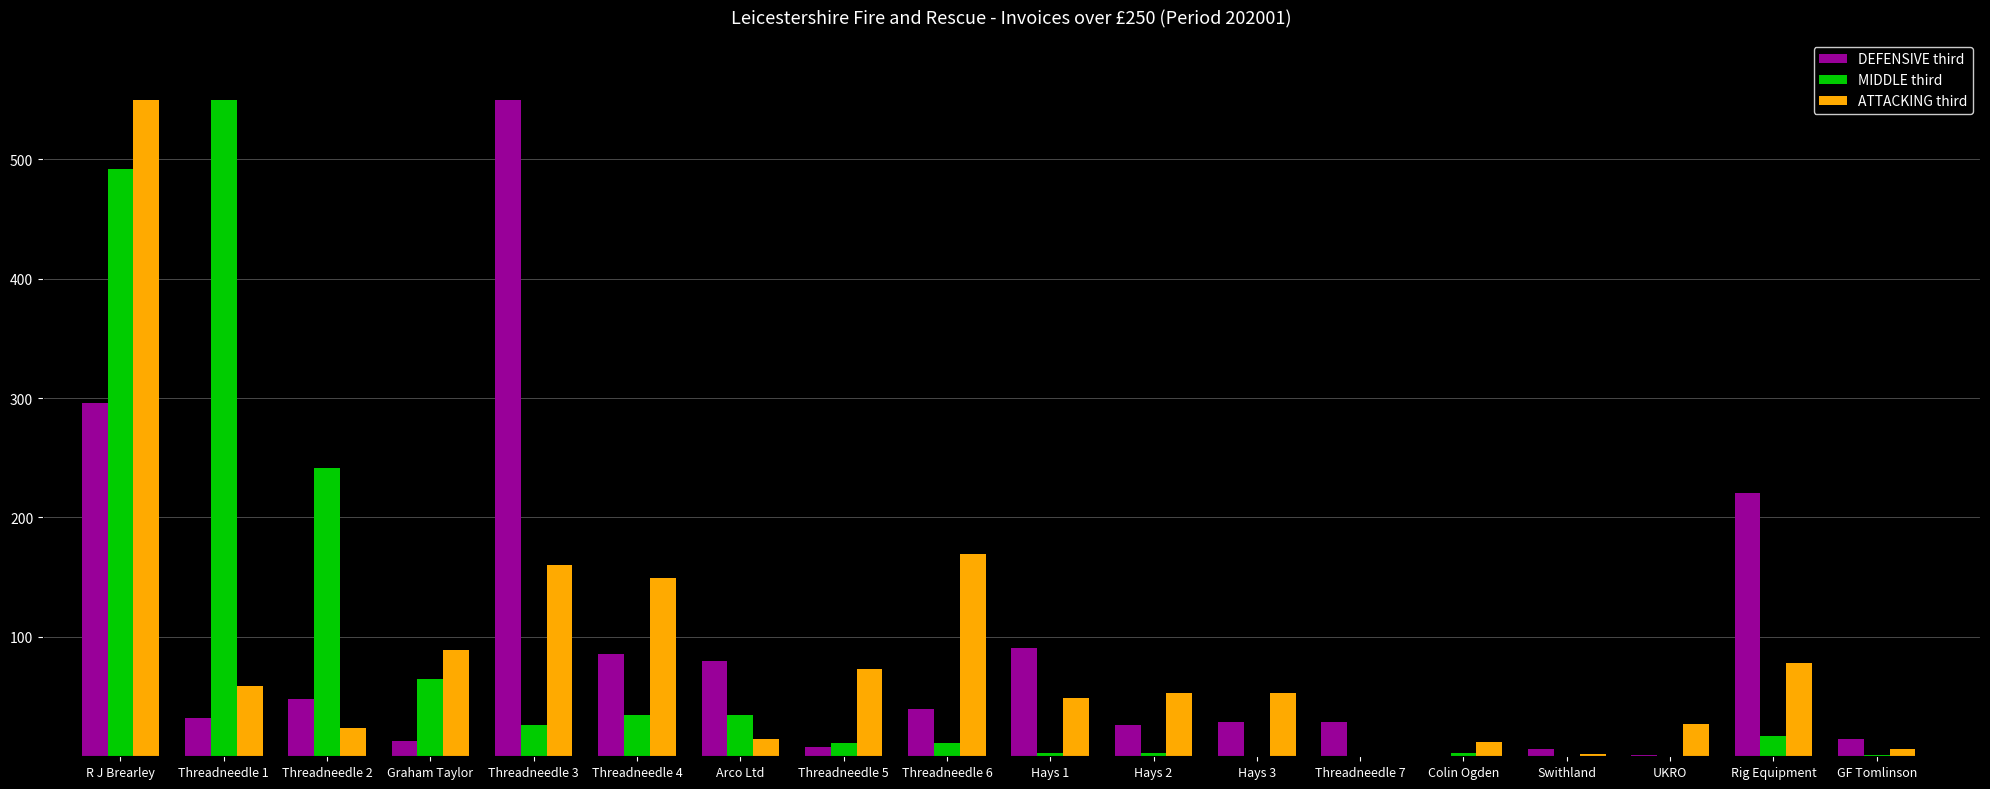

Read the DEFENSIVE third value at Threadneedle 5.

8.0